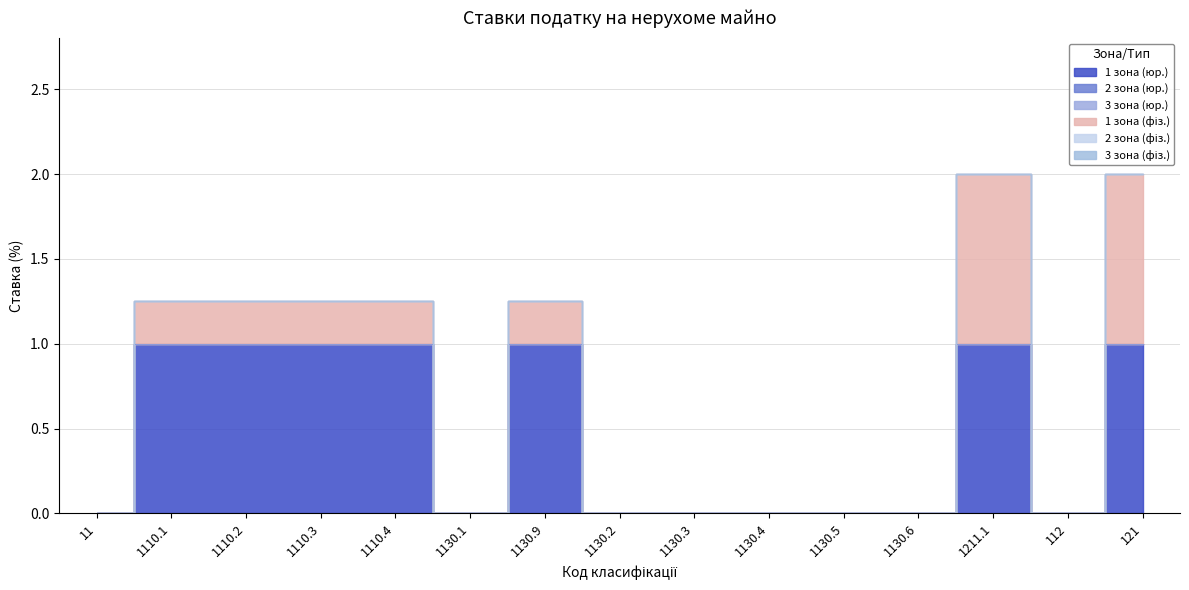

True or false: 1 зона (фіз.) and 3 зона (юр.) cross at least once.

False